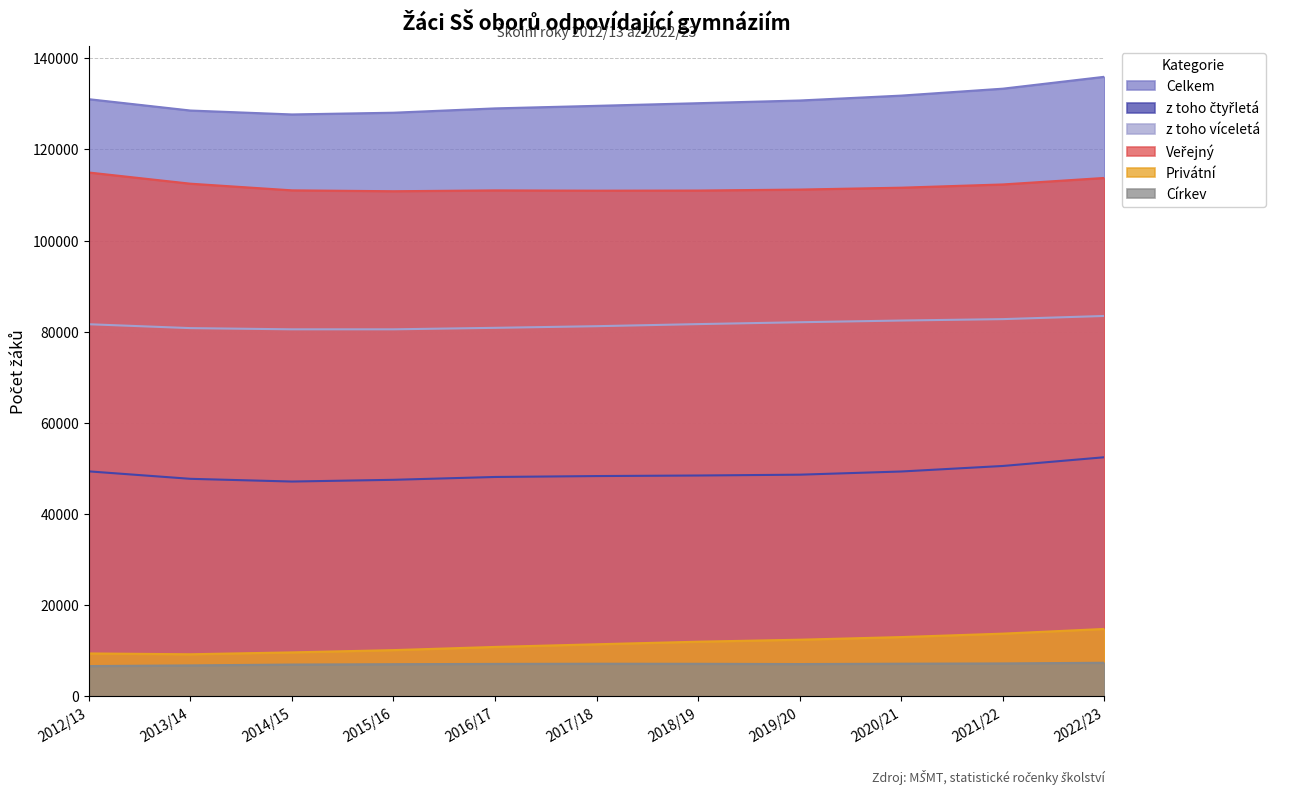

Where is the first local minimum for Církev?

2019/20